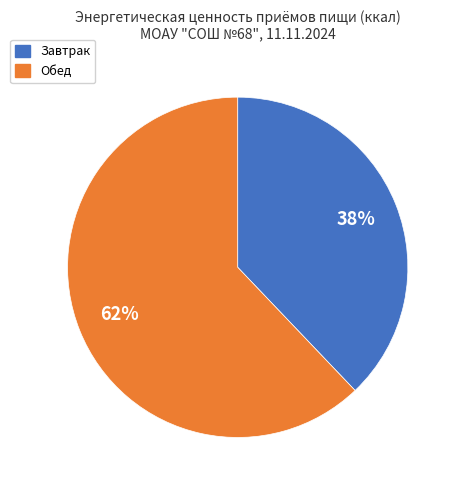

Count the number of slices in the pie.

2